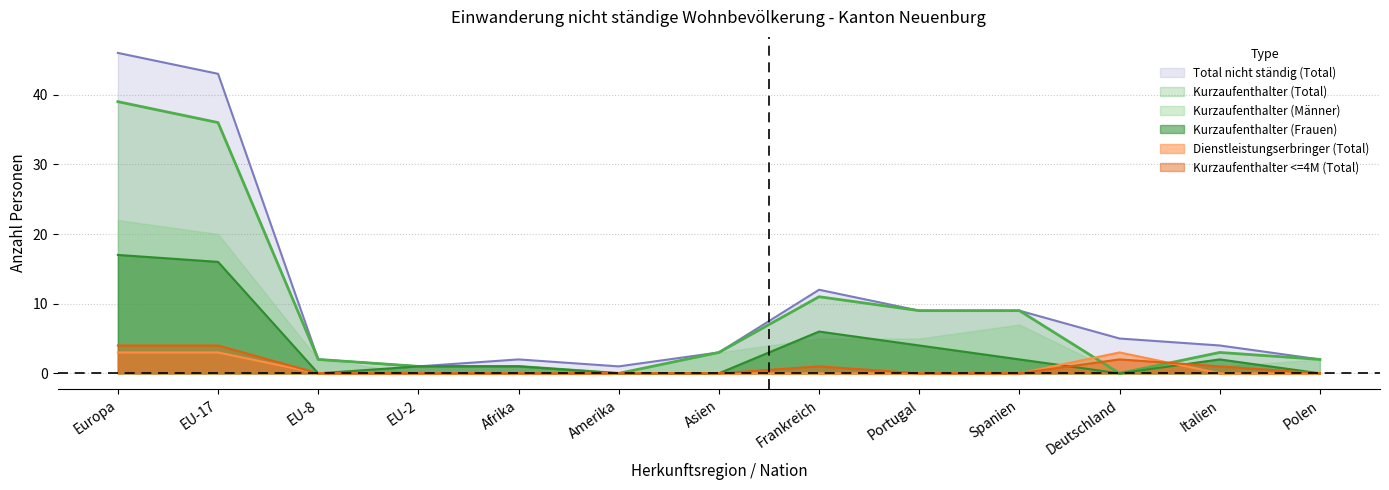

Which has a higher value, EU-17 or Deutschland?

EU-17